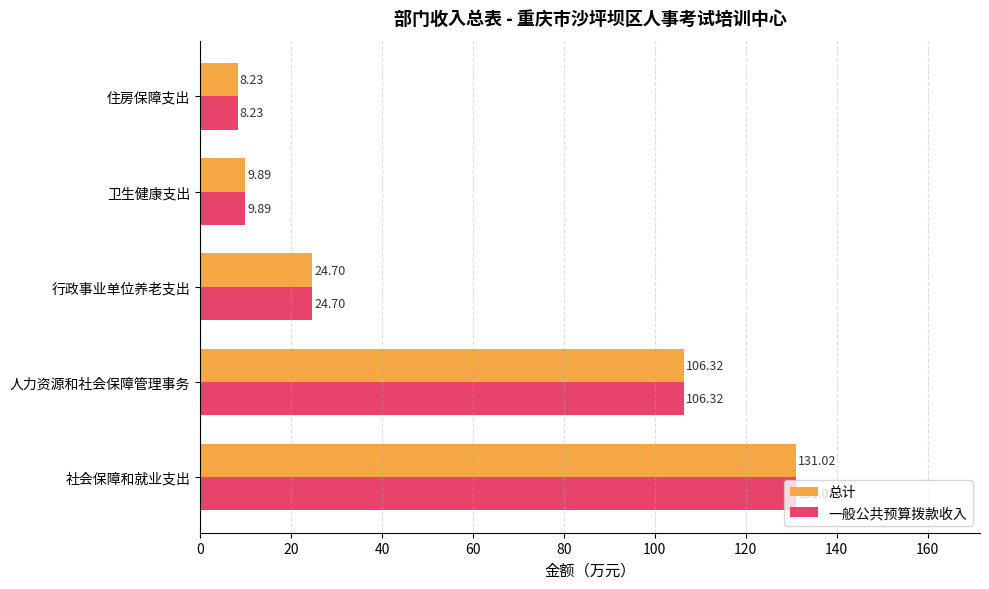

Count the number of categories in the chart.

5